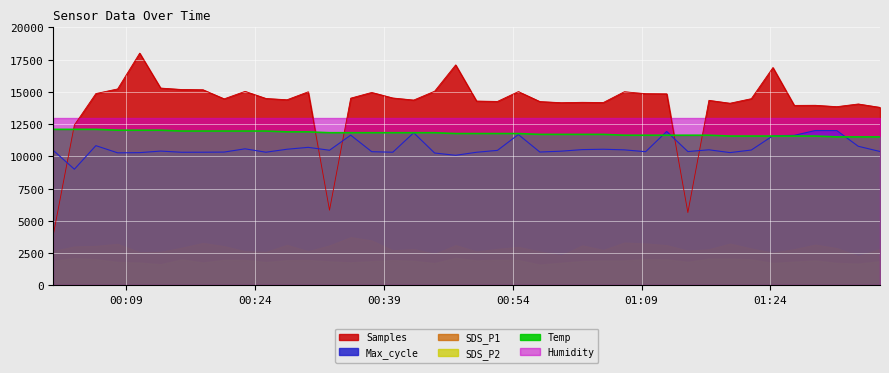

What value does the Samples series have at 2021/07/20 01:29:13?

13957.5